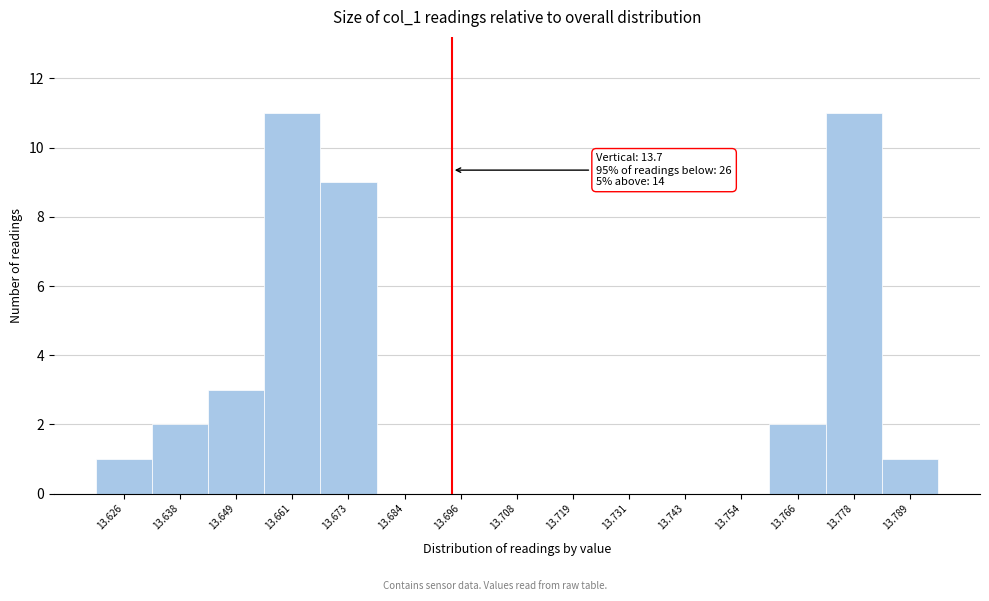

Reading left to right, extract all data points from this chart.

13.626=1	13.638=2	13.649=3	13.661=11	13.673=9	13.684=0	13.696=0	13.708=0	13.719=0	13.731=0	13.743=0	13.754=0	13.766=2	13.778=11	13.789=1